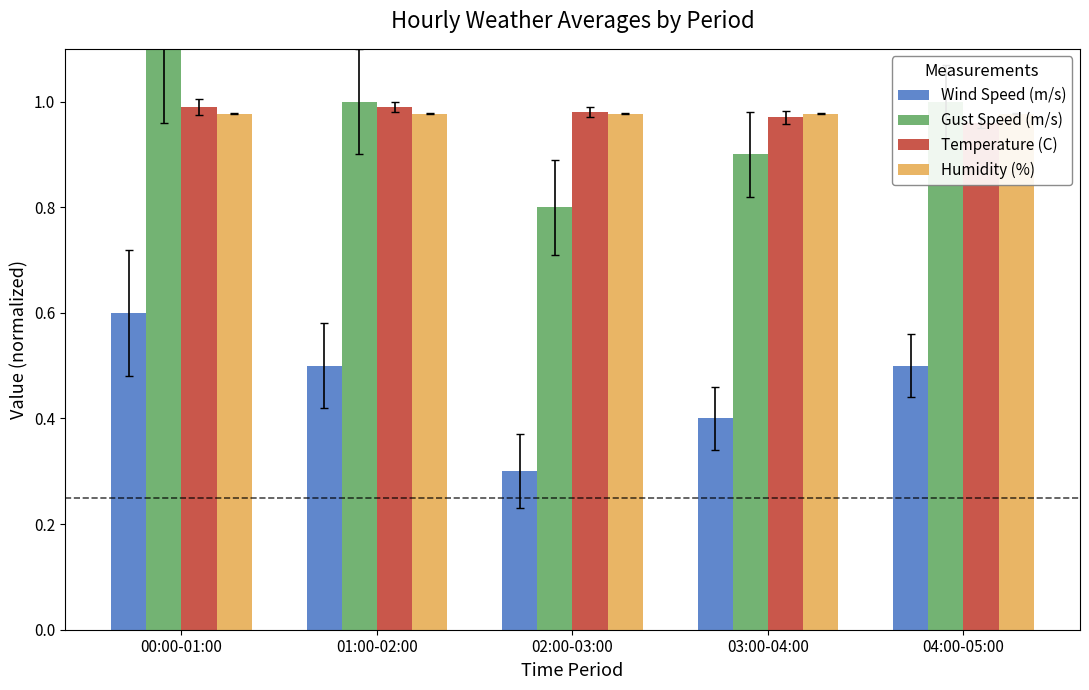

What are all the series names shown in the legend?

Wind Speed (m/s), Gust Speed (m/s), Temperature (C), Humidity (%)